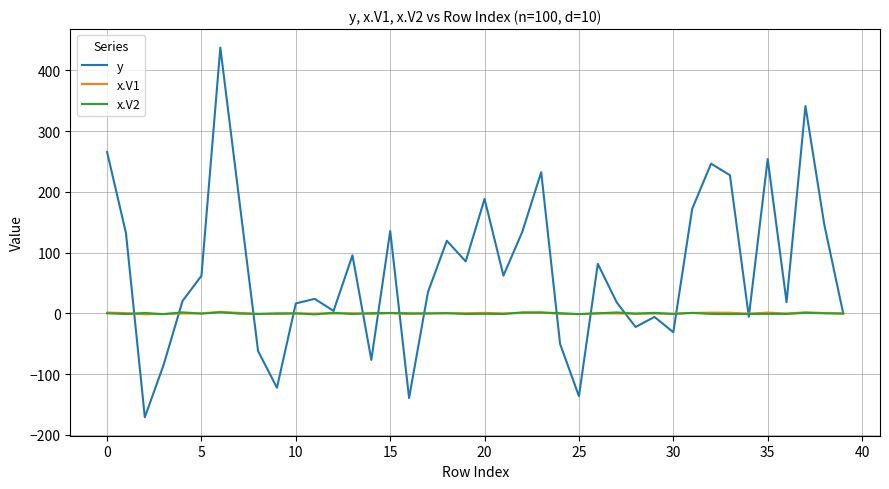

What is the maximum value shown in the chart?

437.7